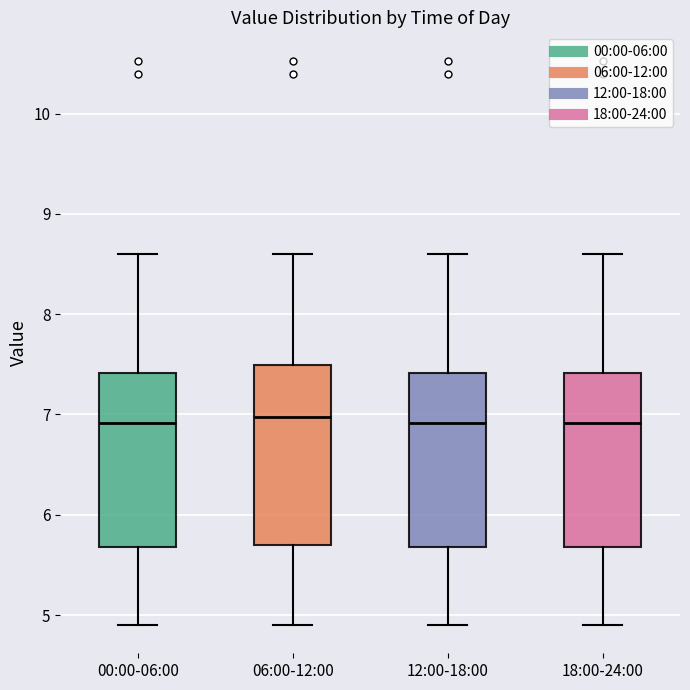

Reading left to right, transcribe this box plot: for each box, give where its median line is, the range the box spans, and where its two whiskers end, as read against the y-axis. The values are not printed on the chart, so give them approximately, as read against the axis.

00:00-06:00: median 6.9, box 5.7 to 7.4, whiskers 4.9 to 8.6
06:00-12:00: median 7.0, box 5.7 to 7.5, whiskers 4.9 to 8.6
12:00-18:00: median 6.9, box 5.7 to 7.4, whiskers 4.9 to 8.6
18:00-24:00: median 6.9, box 5.7 to 7.4, whiskers 4.9 to 8.6